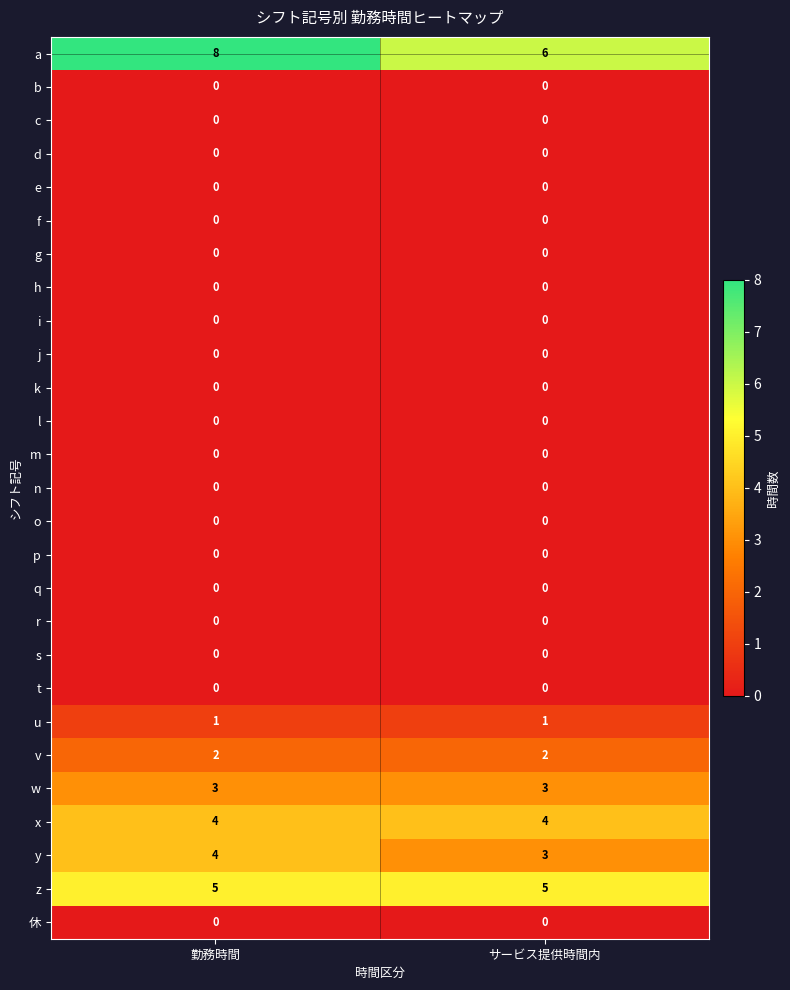

True or false: k has a value of 0 at 勤務時間.

True